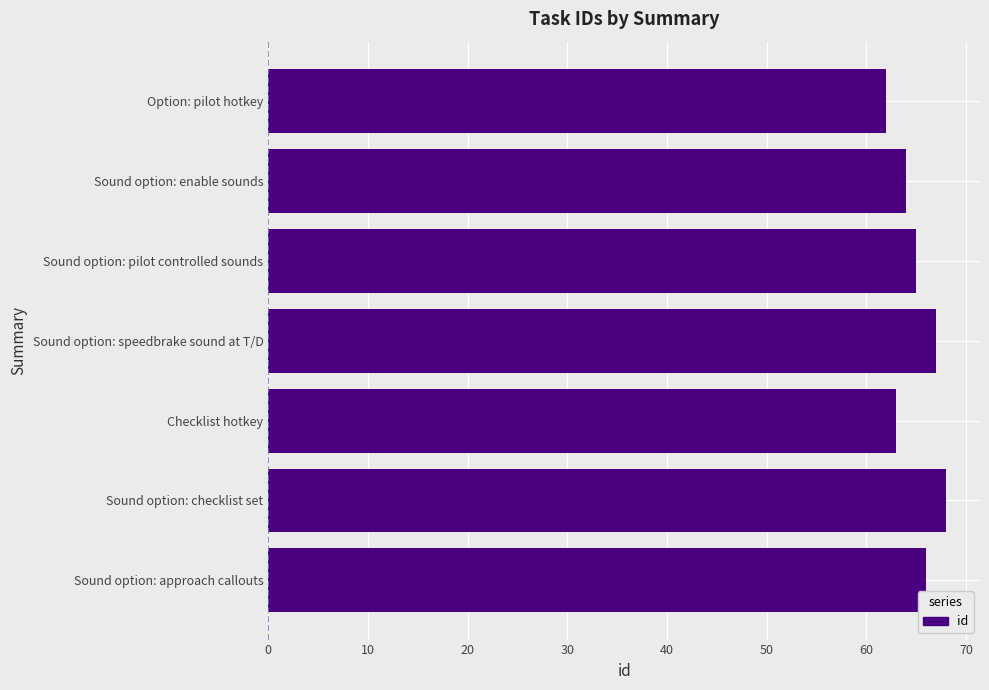

What is the approximate value at Sound option: pilot controlled sounds?

65